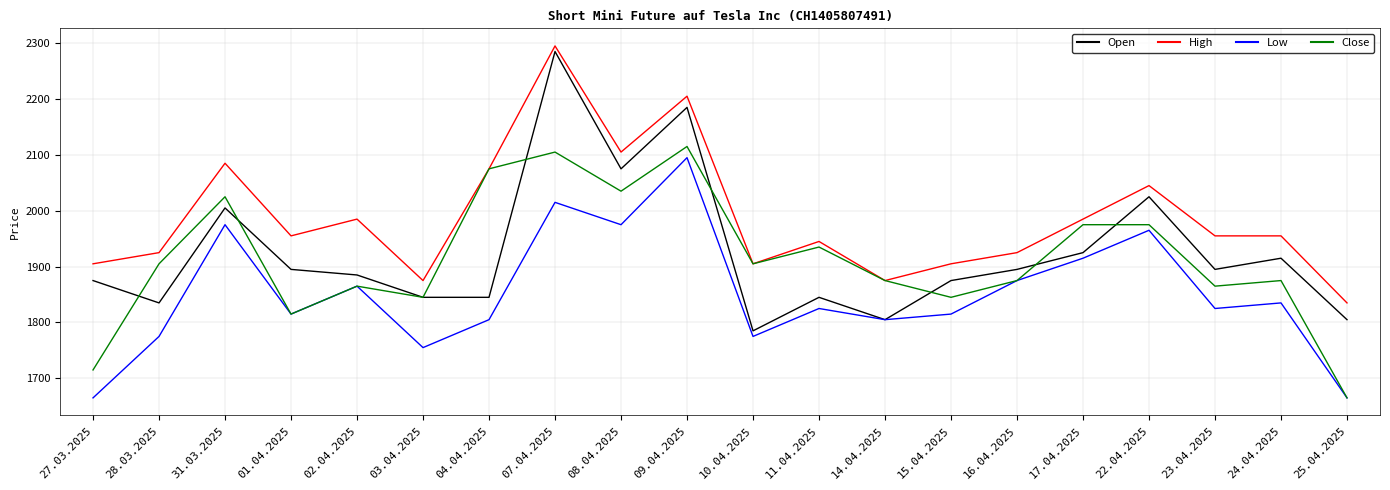

Which series changed the most between 31.03.2025 and 23.04.2025?

Close